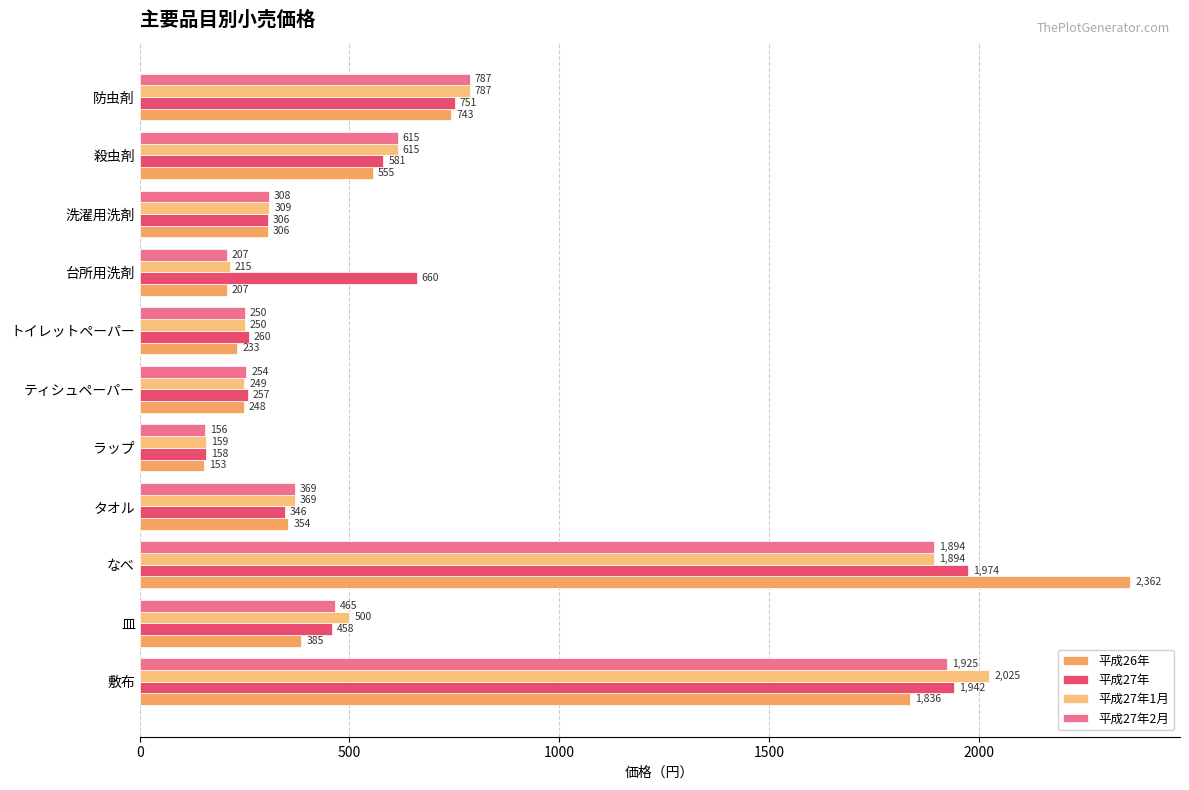

What is the average value of the 平成27年2月 series?

657